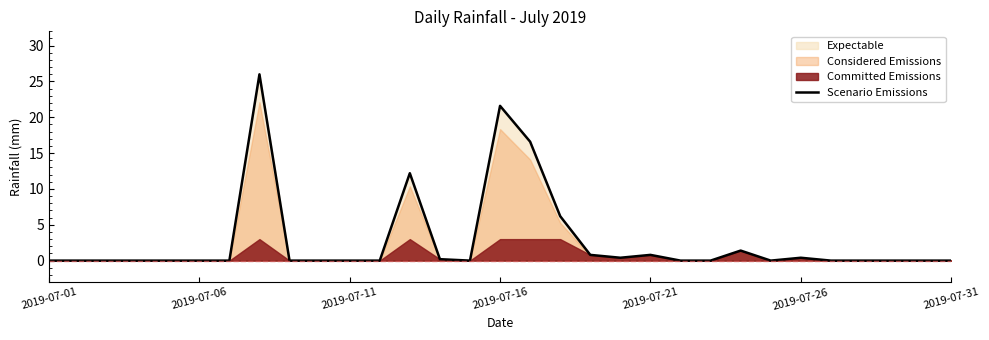

How many points are lower than both their immediate neighbors (excluding endpoints)?

3